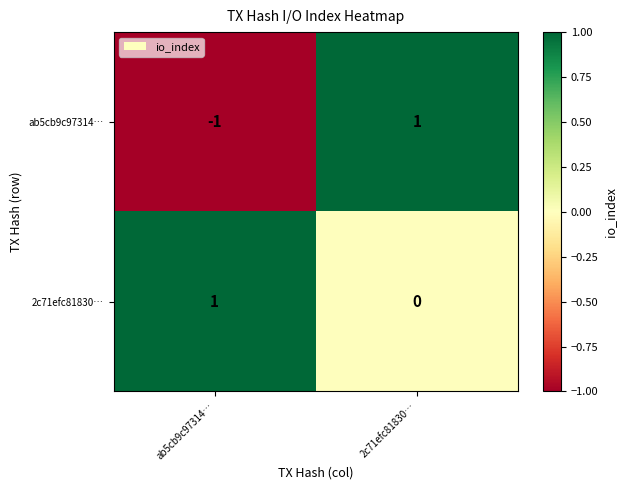

What is the total value across all series at 2c71efc81830…?

1